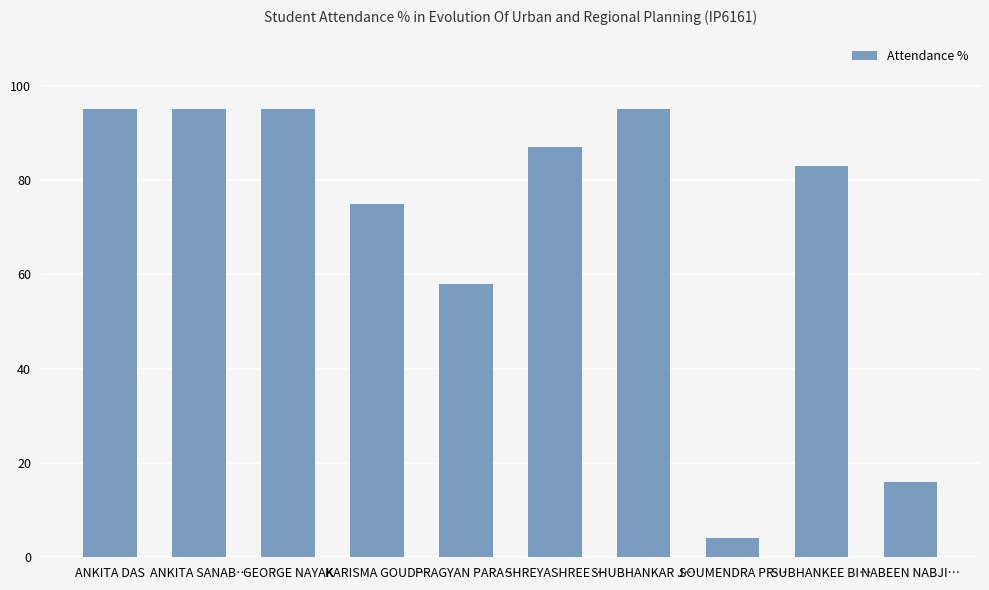

What position from the right is SOUMENDRA PR…?

3